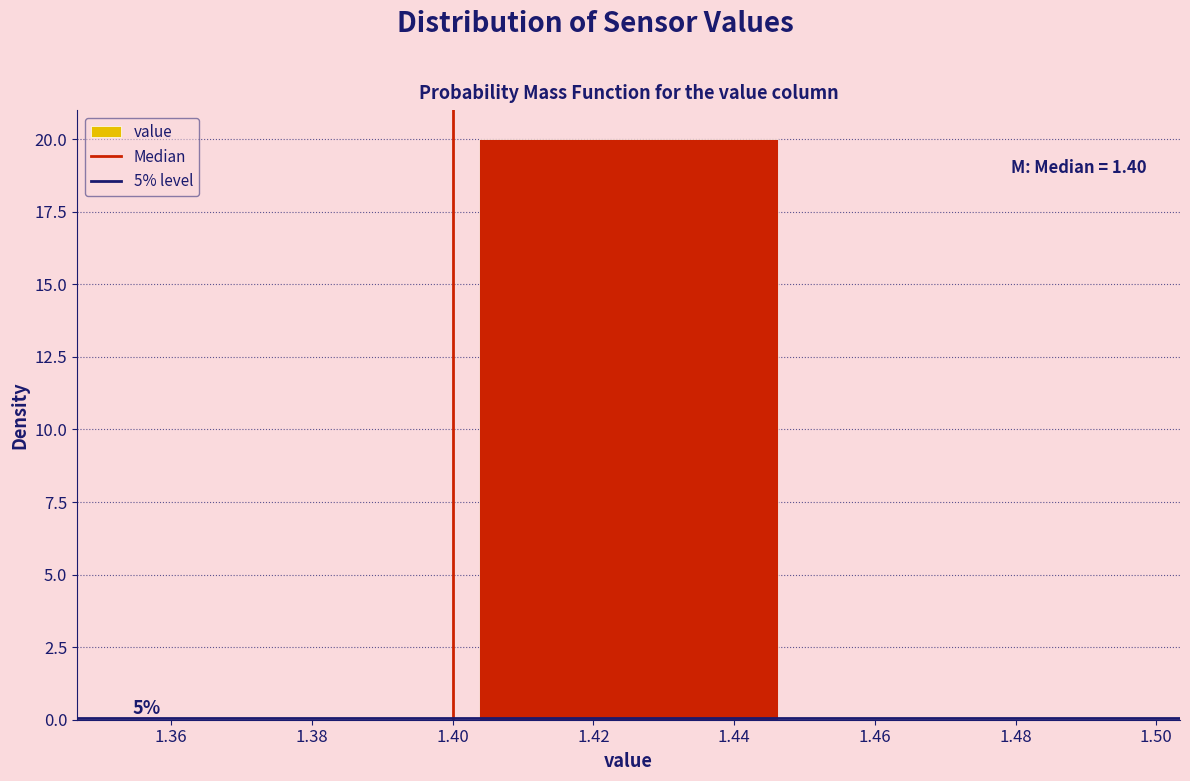

Over which range of the x-axis is the bar tallest?

1.40 to 1.45